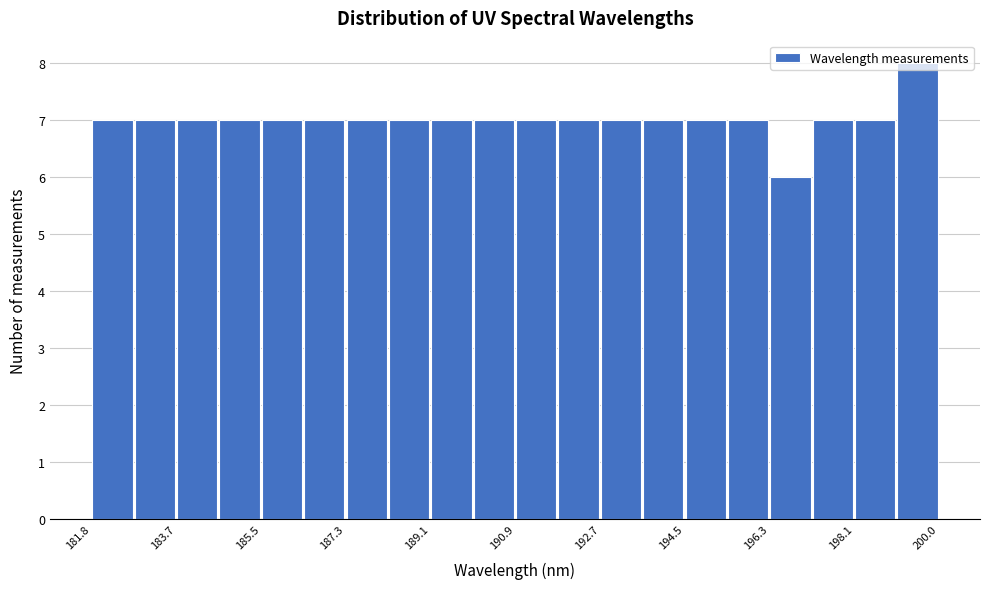

How tall is the bar that spans 190.8 to 191.8 on the x-axis? Neither the bar edges nor the heights are printed on the chart, so give them approximately, as read against the axes.

7